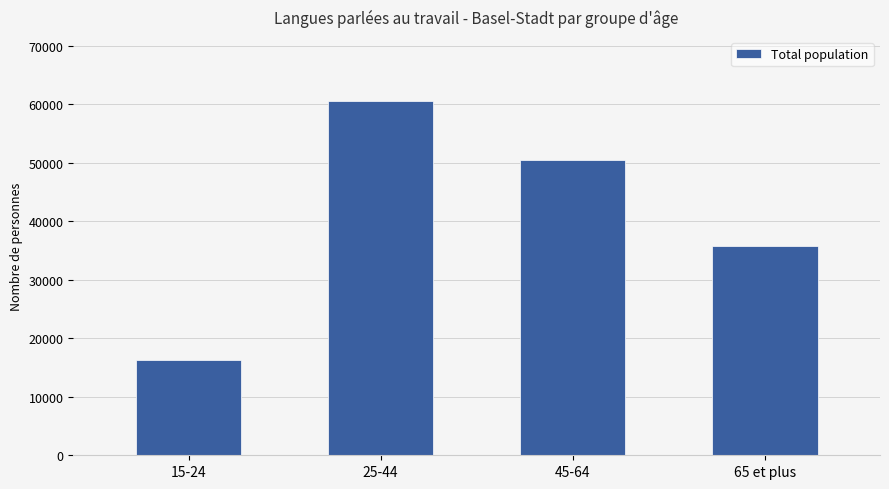

How many series are shown in this chart?

1